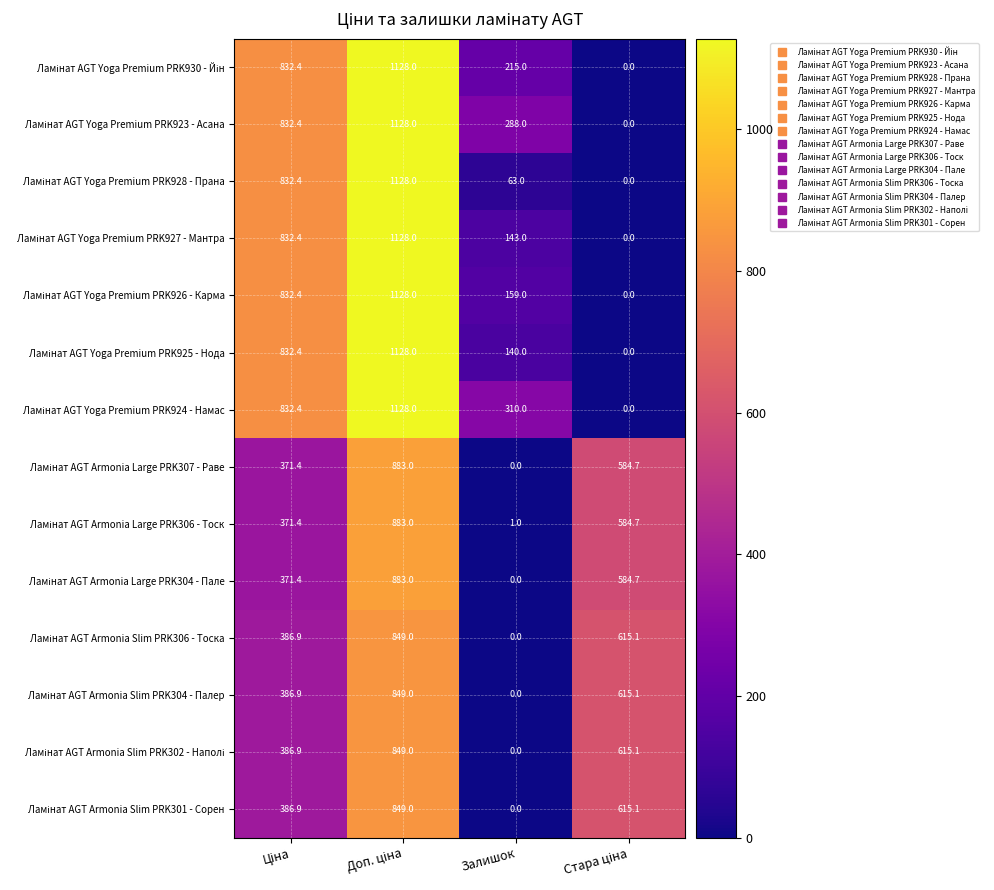

What is the greatest value displayed?

1128.0